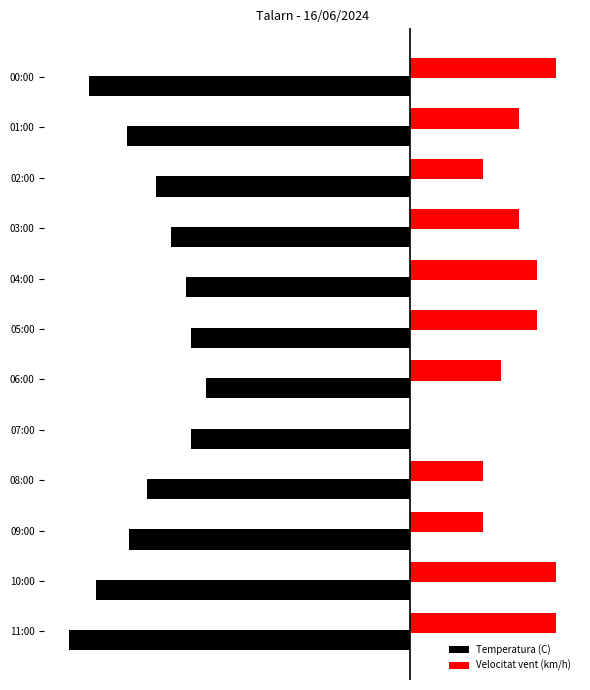

Where is Velocitat vent (km/h) nearest to the value 4?

09:00